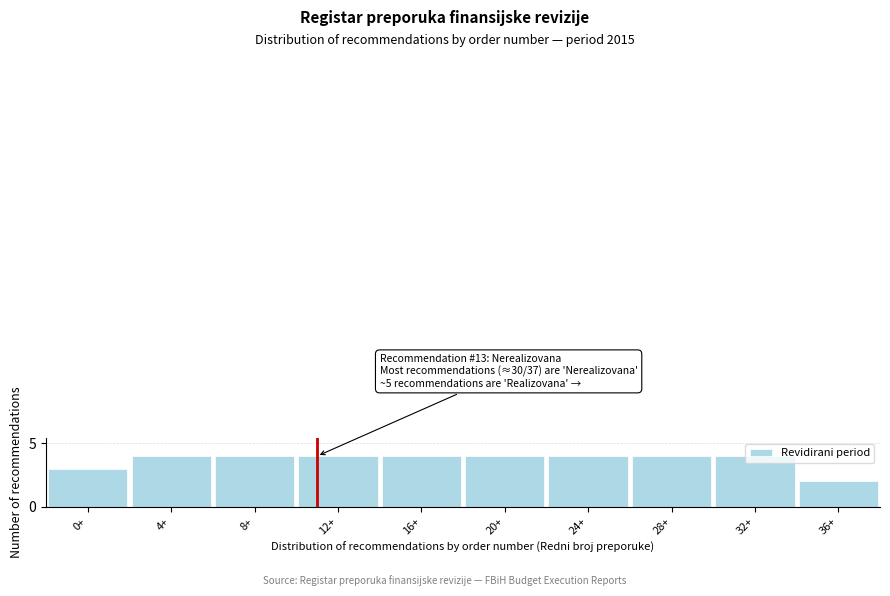

The value at 20+ is 6. True or false?

False